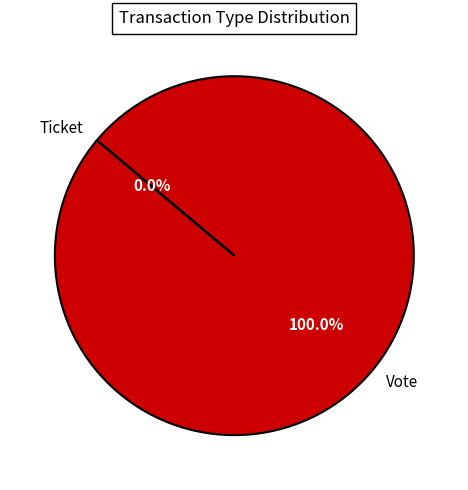

Which category accounts for the majority?

Vote